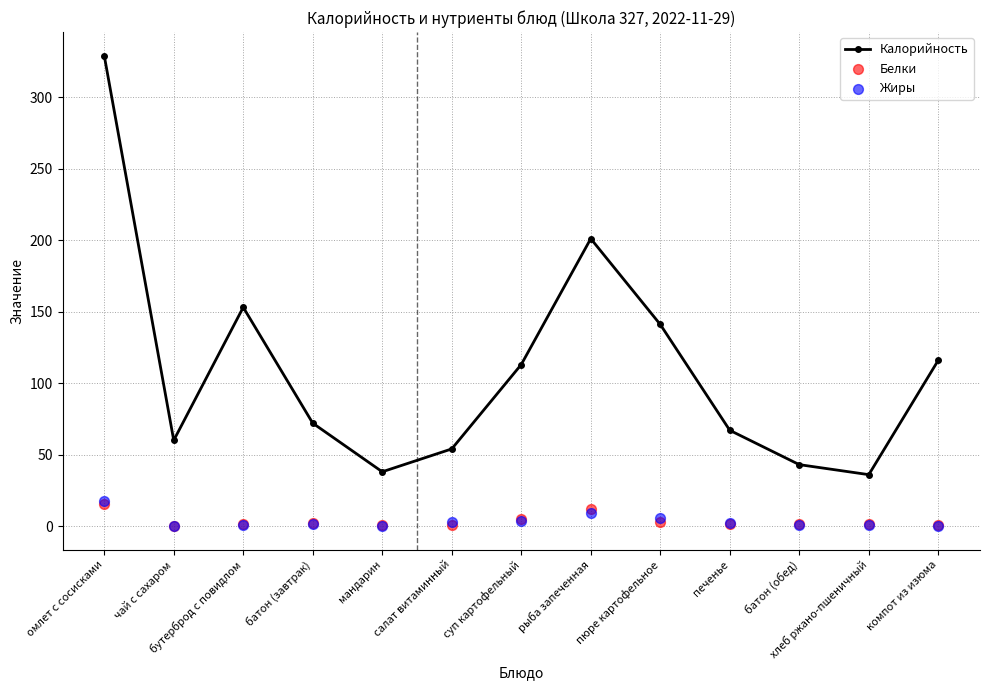

At how many categories does at least one series exceed 117?

4